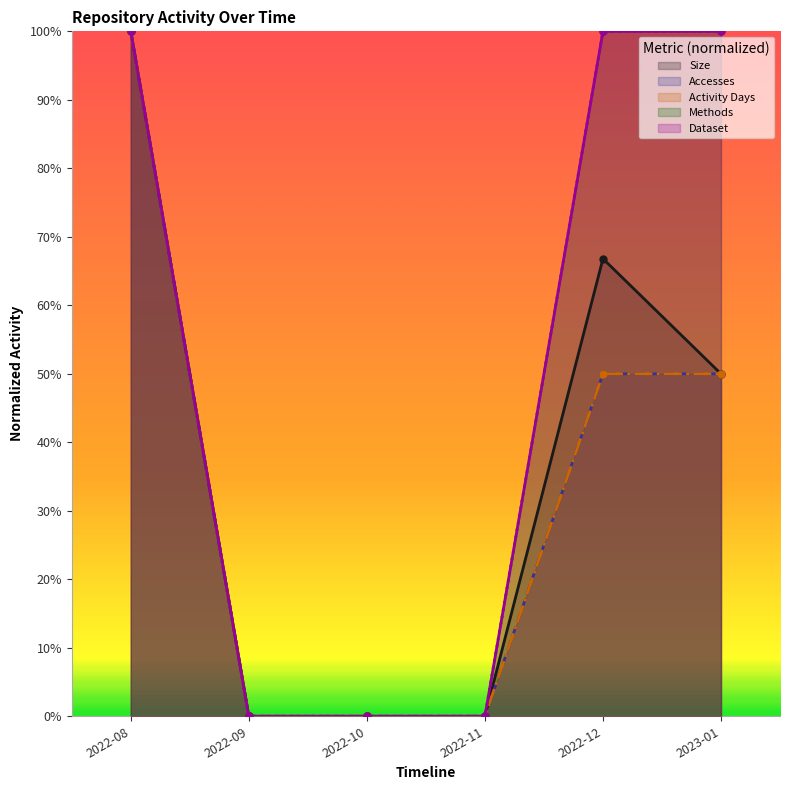

The value of Activity Days at 2022-11 is 0.0. True or false?

True